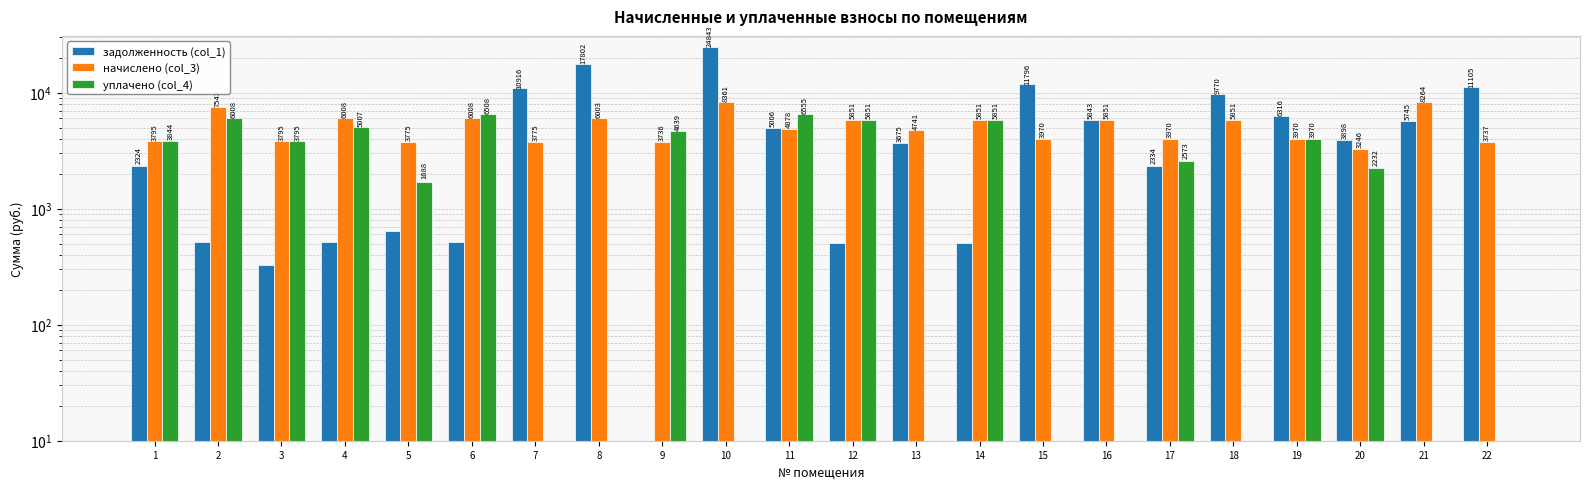

What is the highest value of the задолженность (col_1) series?

24843.0